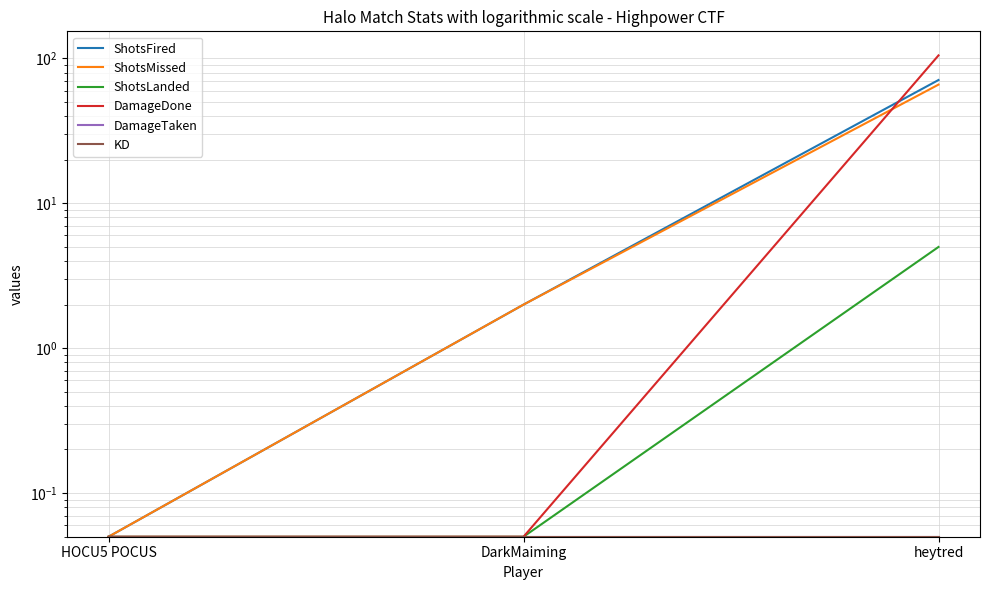

What is the sum of the KD values at DarkMaiming and HOCU5 POCUS?

0.1